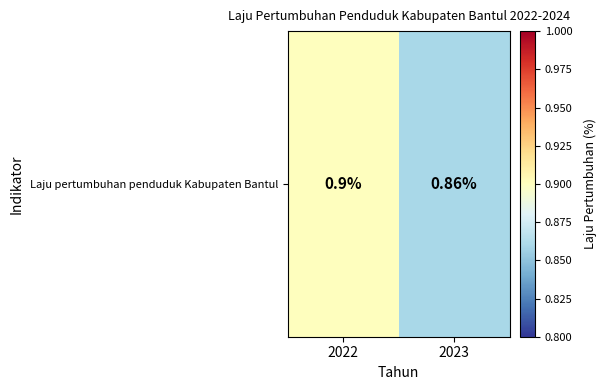

List the labels in order of value, largest first.

2022, 2023